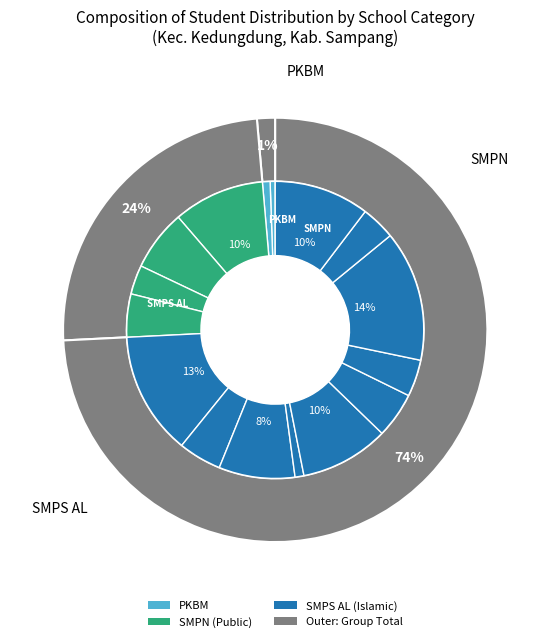

To the nearest percent, what is the average slice percentage?

6%